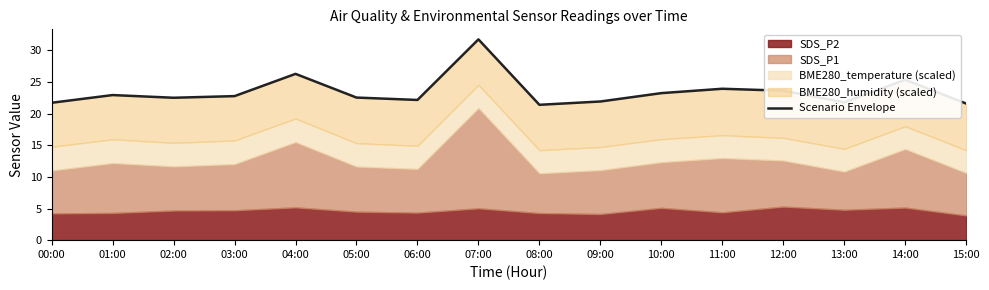

Where is the first local minimum?

02:00